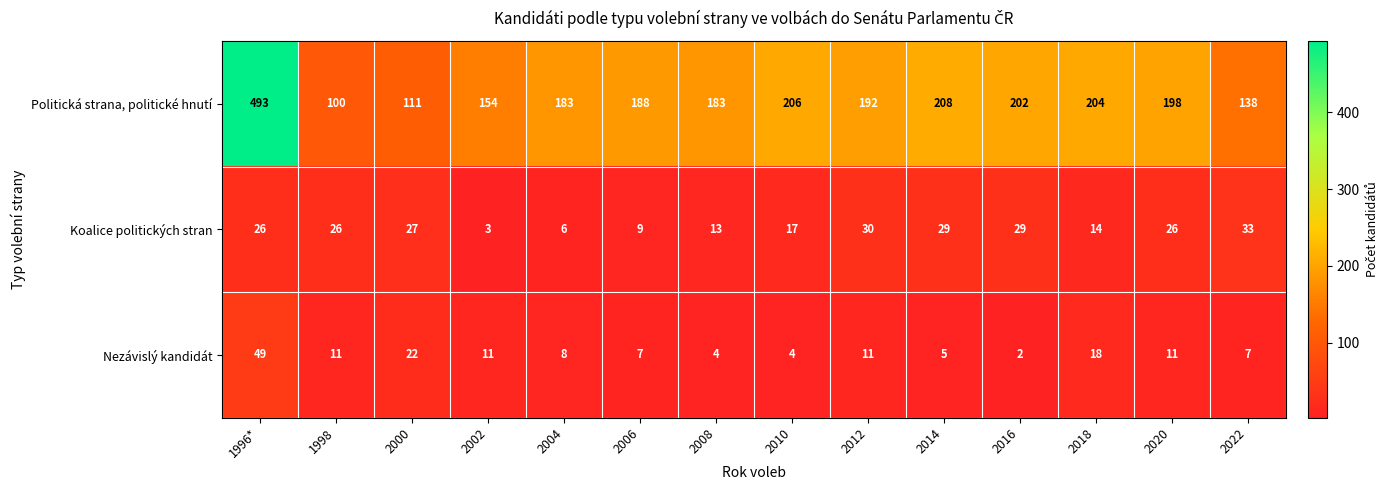

At which category does the chart reach its peak across all series?

1996*